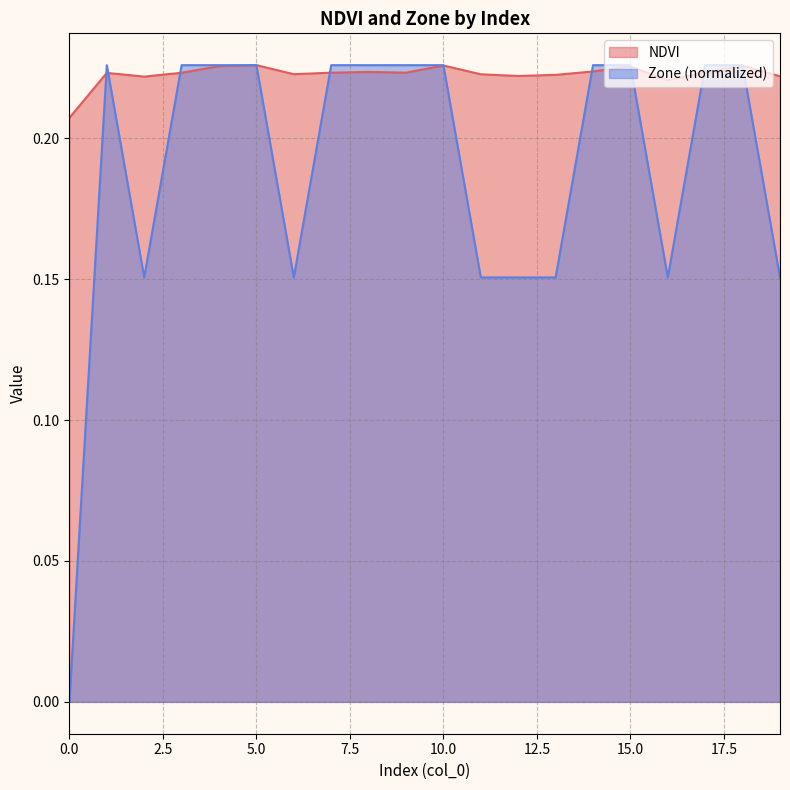

What are all the series names shown in the legend?

NDVI, Zone (normalized)